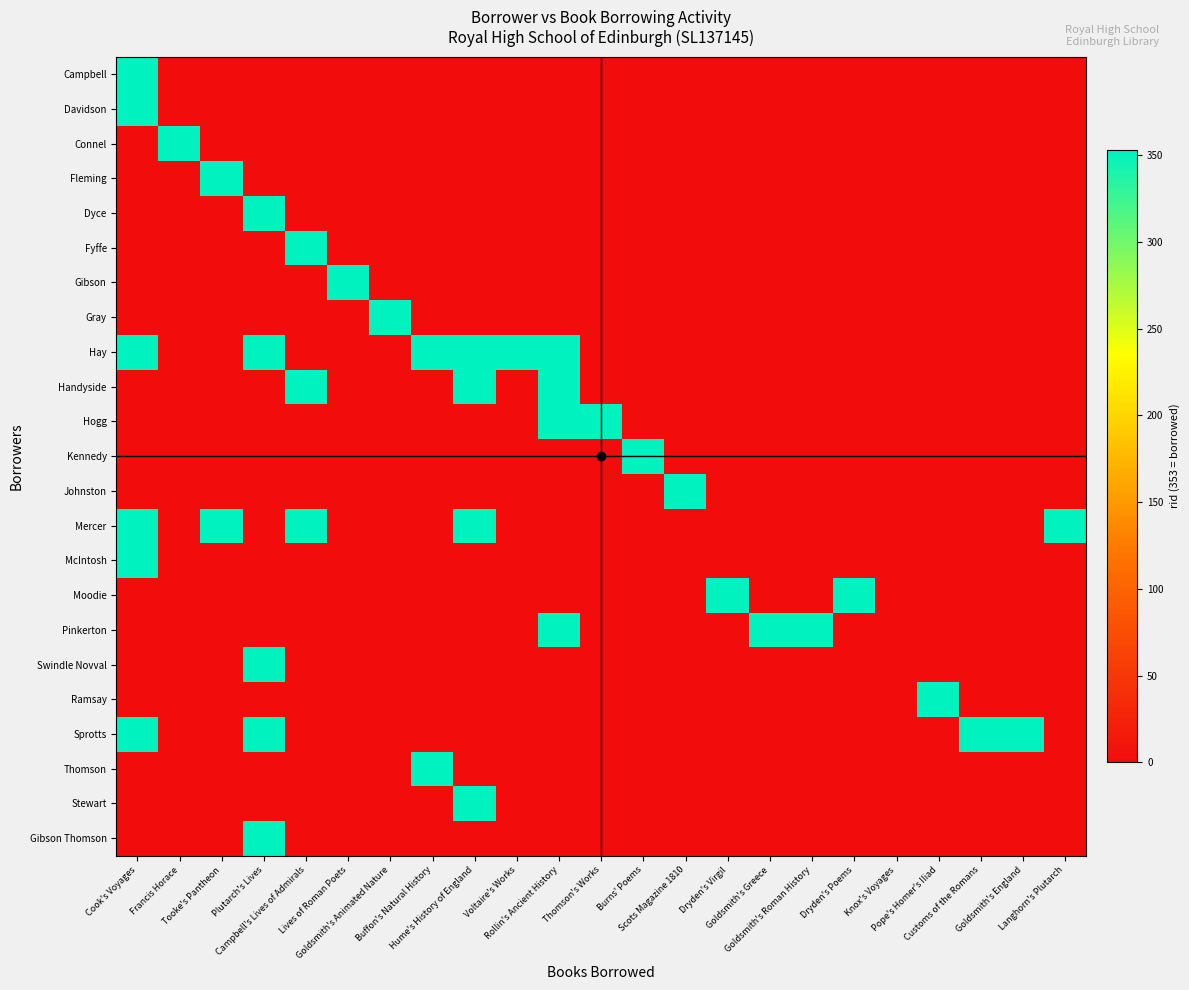

How many categories are shown in the chart?

23